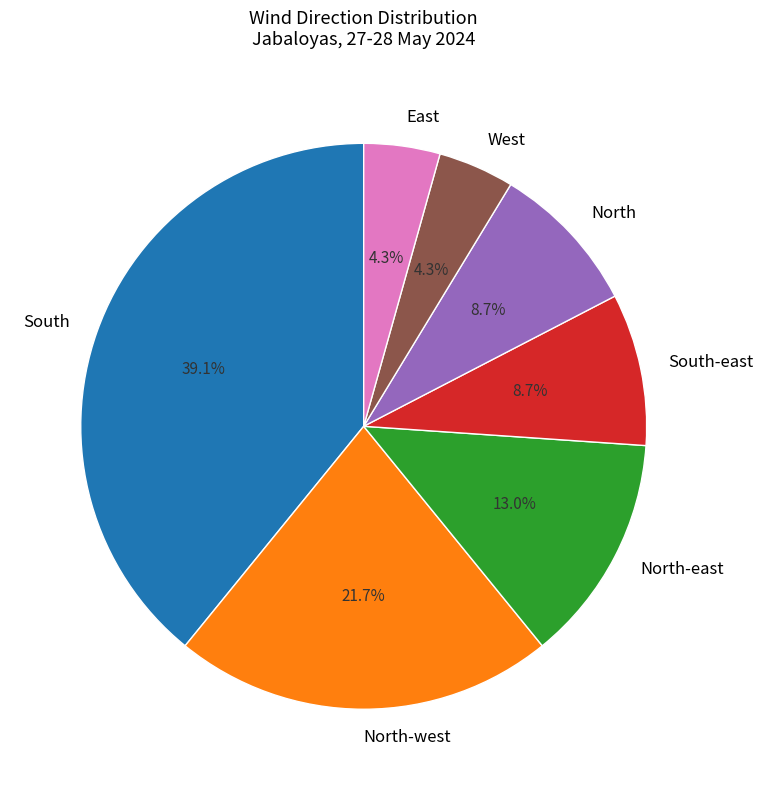

Approximately how many times larger is the value at West compared to North-east?

0.3